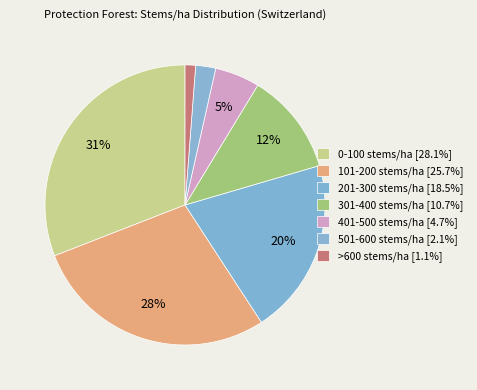

The 201-300 stems/ha slice represents 20% of the pie. True or false?

True